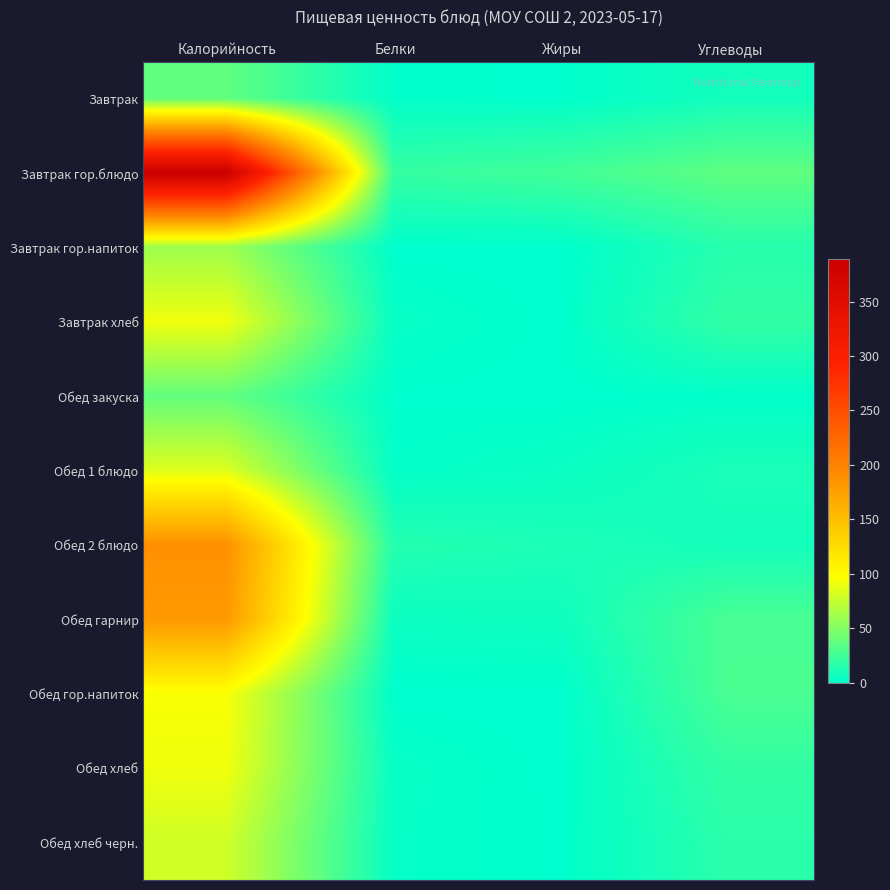

At which category does the chart reach its minimum across all series?

Жиры